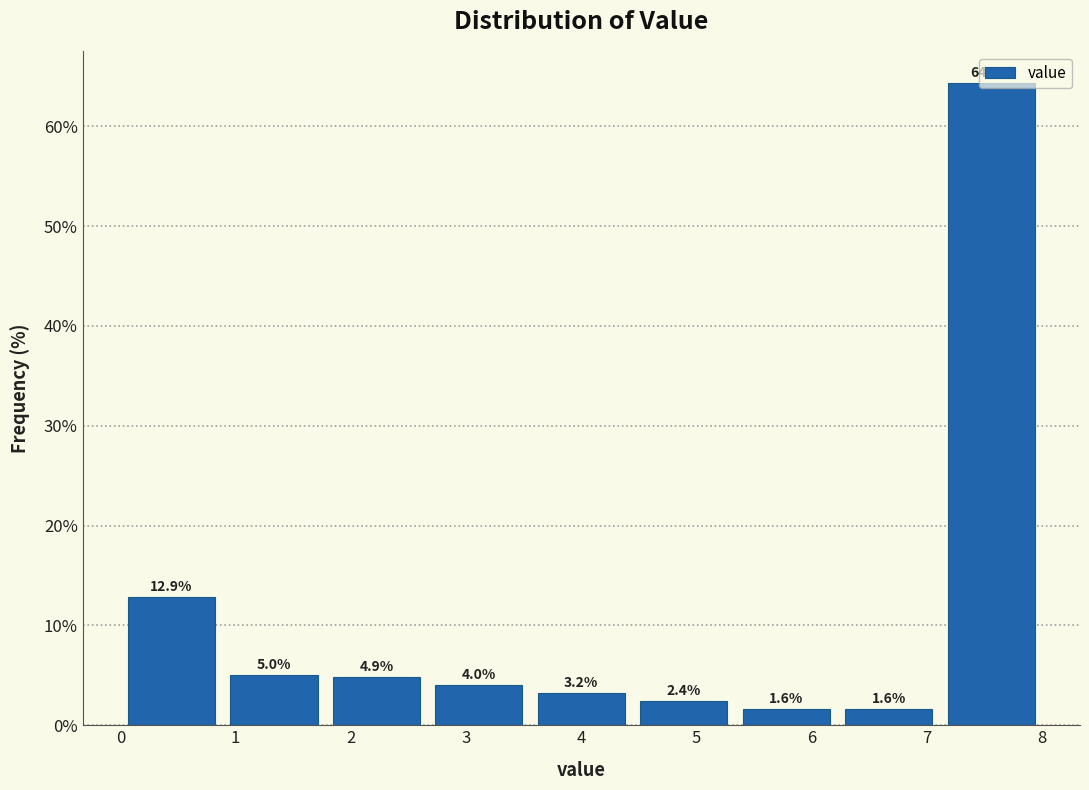

How tall is the bar that spans 7.1 to 8.0 on the x-axis? The bar edges are not printed on the chart, so give them approximately, as read against the axis.

64.3